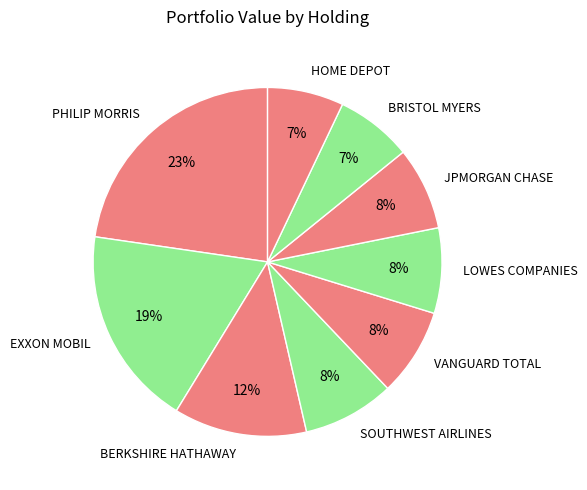

Which category has the biggest portion of the pie?

PHILIP MORRIS